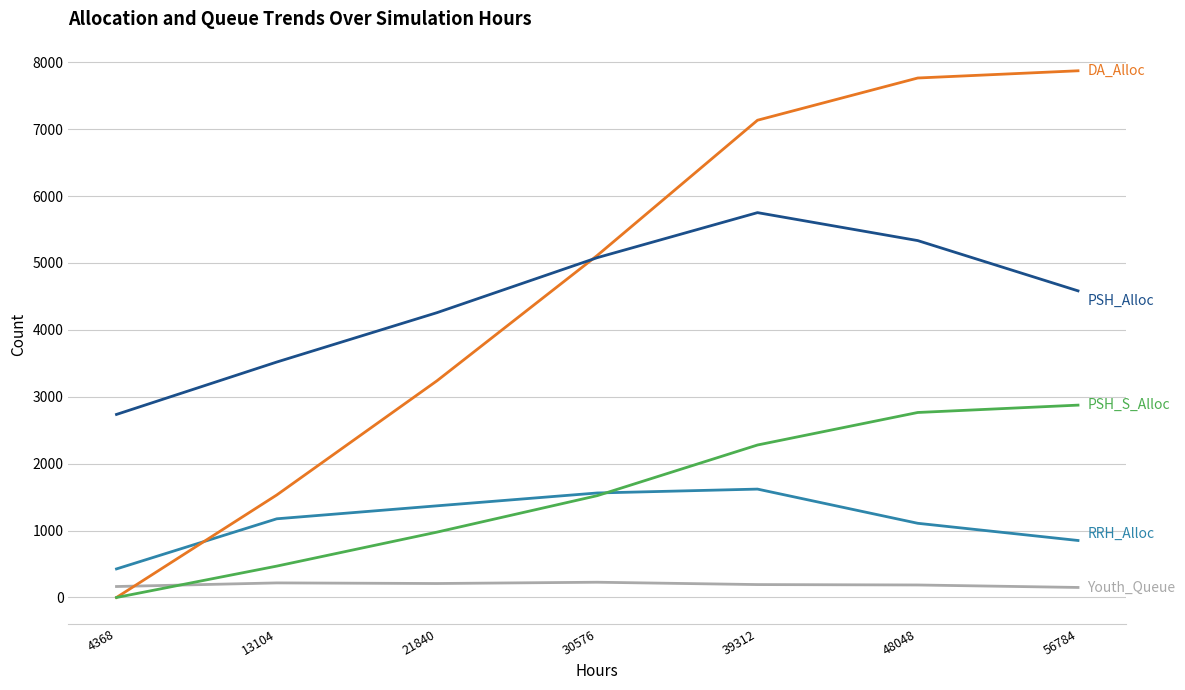

What is the total value across all series at 30576?

13503